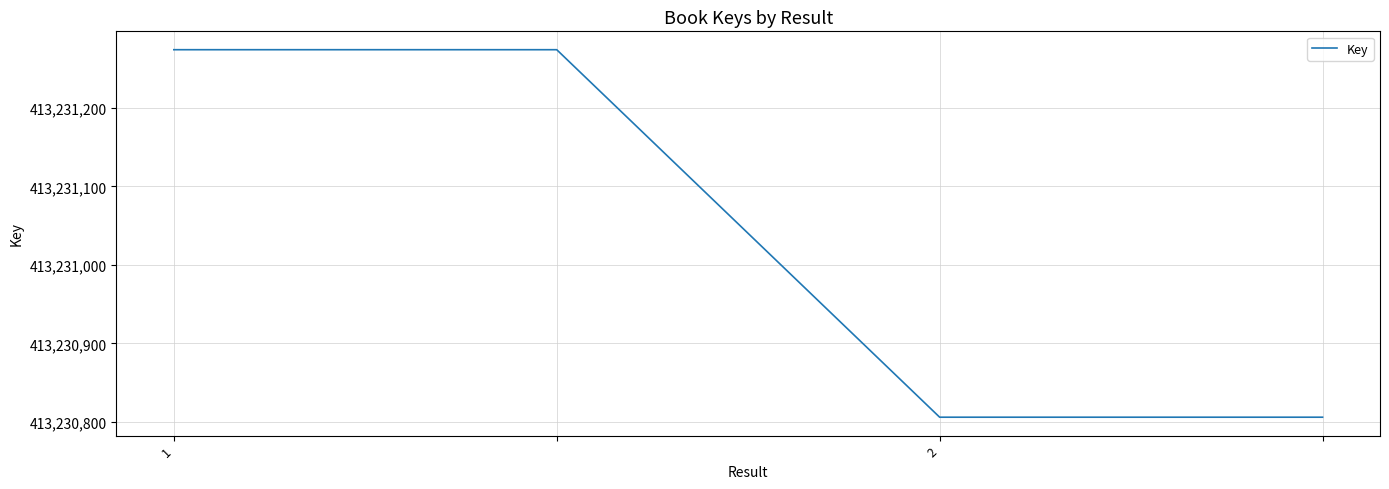

Reading left to right, what are all the values shown in this chart?

413231274	413231274	413230806	413230806